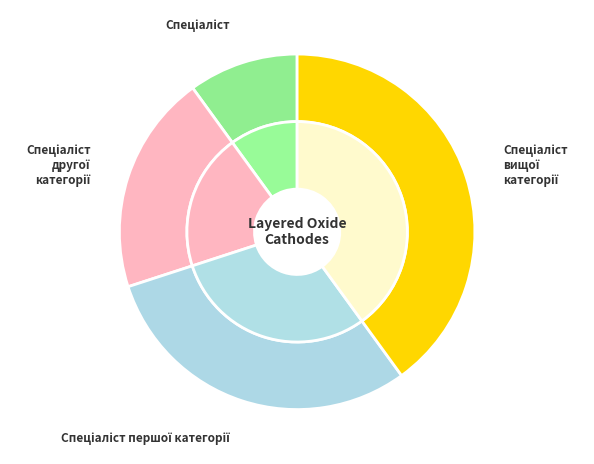

Between Спеціаліст другої категорії and Спеціаліст вищої категорії, which is larger?

Спеціаліст вищої категорії